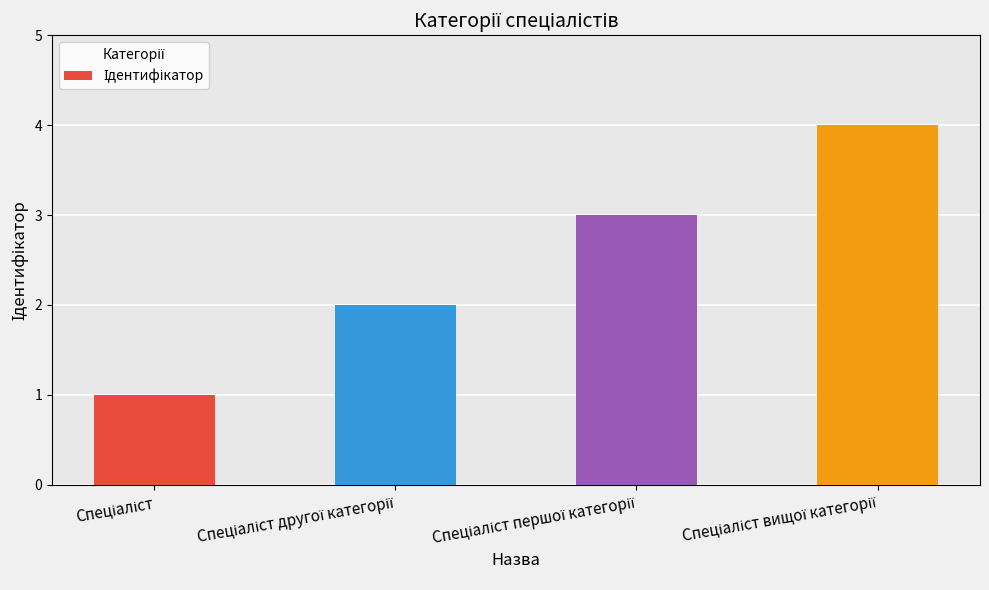

What is the value of the 4th bar from the left?

4